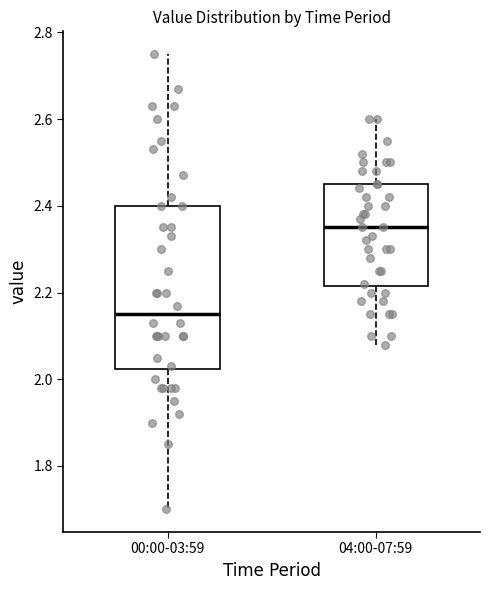

Comparing the boxes themselves (not the whiskers), which one is the tallest?

00:00-03:59